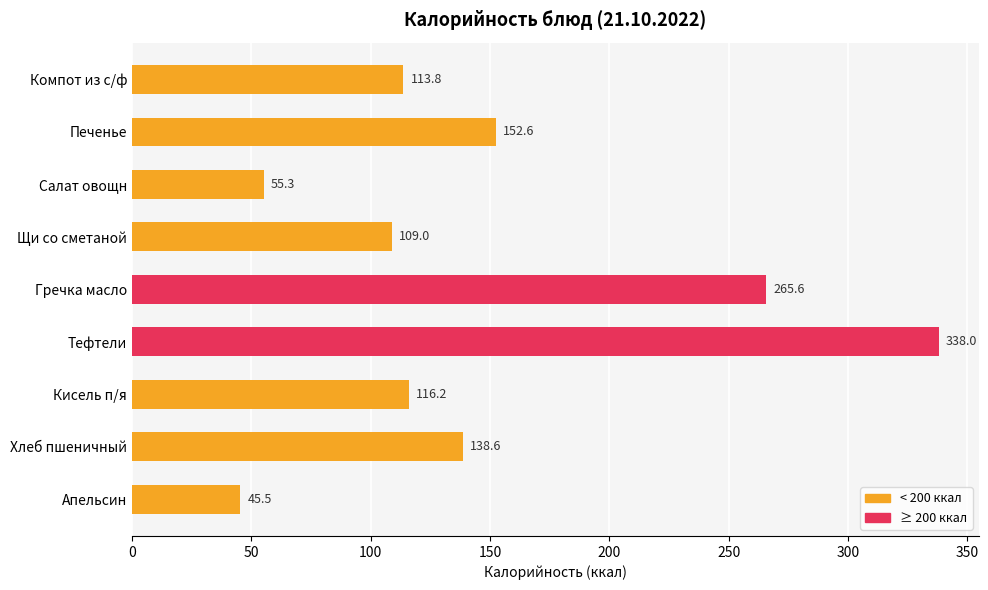

The value at Компот из с/ф is 113.8. True or false?

True